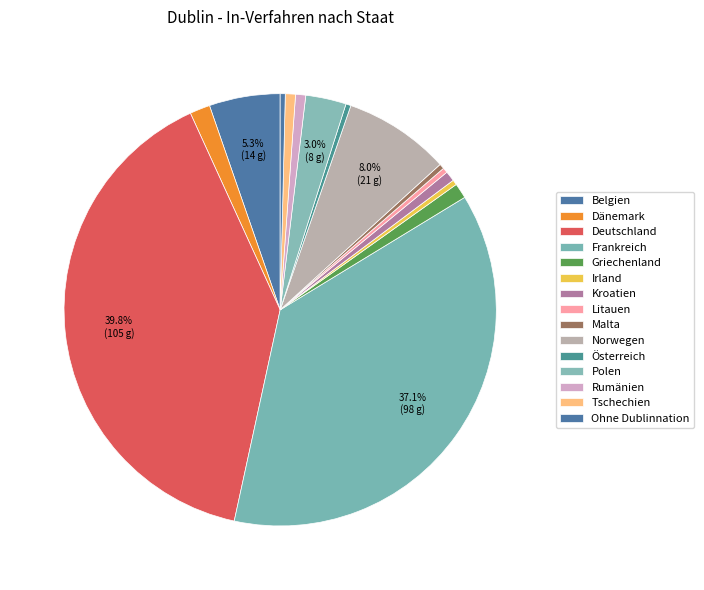

How many slices are in this pie chart?

15